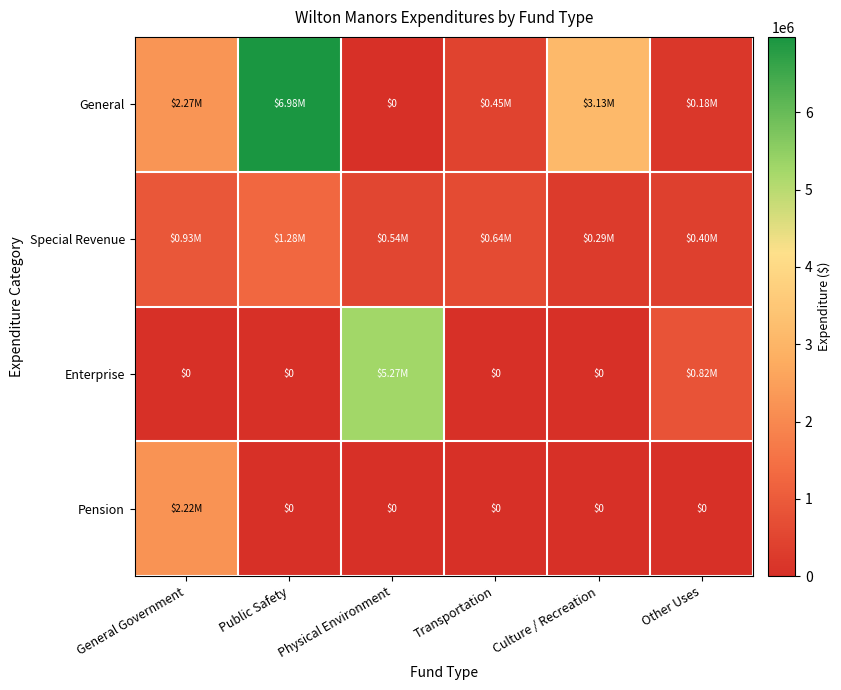

Which series has the largest total across all categories?

General